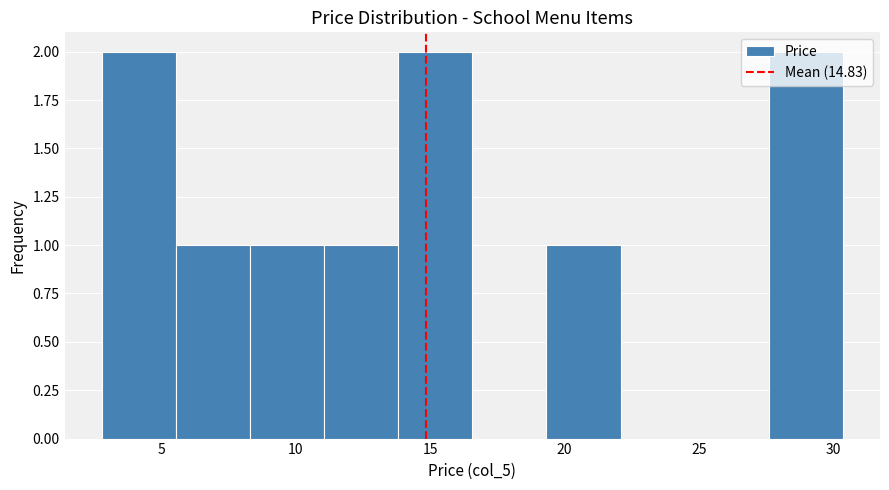

Reading left to right, transcribe this chart: for each bar, give the range it covers on the x-axis and its height. Neither the bar edges nor the heights are printed on the chart, so give them approximately, as read against the axes.

3.0 to 5.5: 2
5.5 to 8.5: 1
8.5 to 11.0: 1
11.0 to 14.0: 1
14.0 to 16.5: 2
16.5 to 19.5: 0
19.5 to 22.0: 1
22.0 to 25.0: 0
25.0 to 27.5: 0
27.5 to 30.5: 2